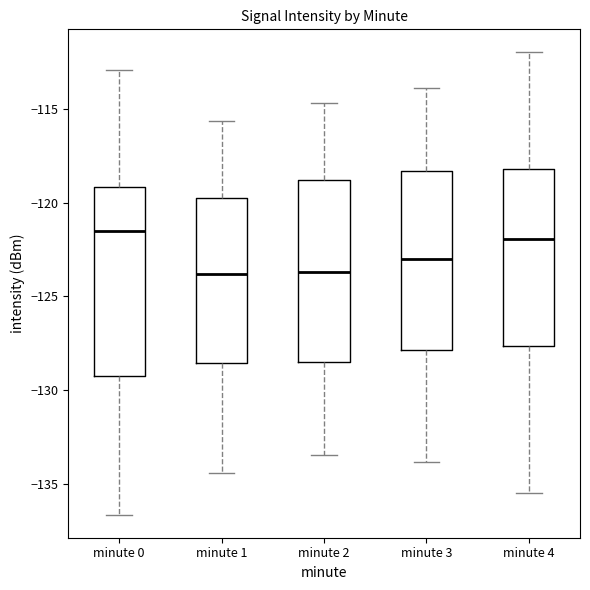

Reading left to right, transcribe this box plot: for each box, give where its median line is, the range the box spans, and where its two whiskers end, as read against the y-axis. The values are not printed on the chart, so give them approximately, as read against the axis.

minute 0: median -121.5, box -129.0 to -119.0, whiskers -136.5 to -113.0
minute 1: median -124.0, box -128.5 to -120.0, whiskers -134.5 to -115.5
minute 2: median -123.5, box -128.5 to -119.0, whiskers -133.5 to -114.5
minute 3: median -123.0, box -128.0 to -118.5, whiskers -134.0 to -114.0
minute 4: median -122.0, box -127.5 to -118.0, whiskers -135.5 to -112.0